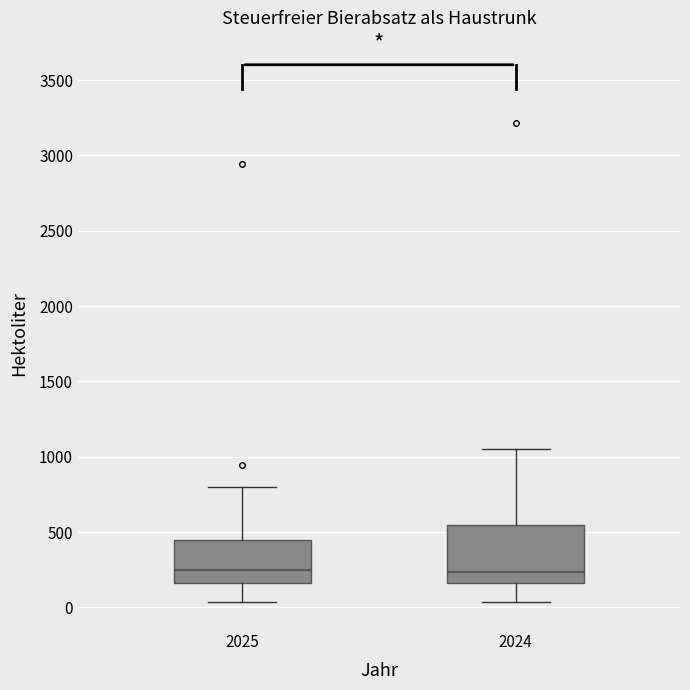

Reading left to right, read every box against the y-axis: the position of its median line, the range the box covers, and the ends of its whiskers. The values are not printed on the chart, so give them approximately, as read against the axis.

2025: median 250, box 150 to 450, whiskers 50 to 800
2024: median 250, box 150 to 550, whiskers 50 to 1050